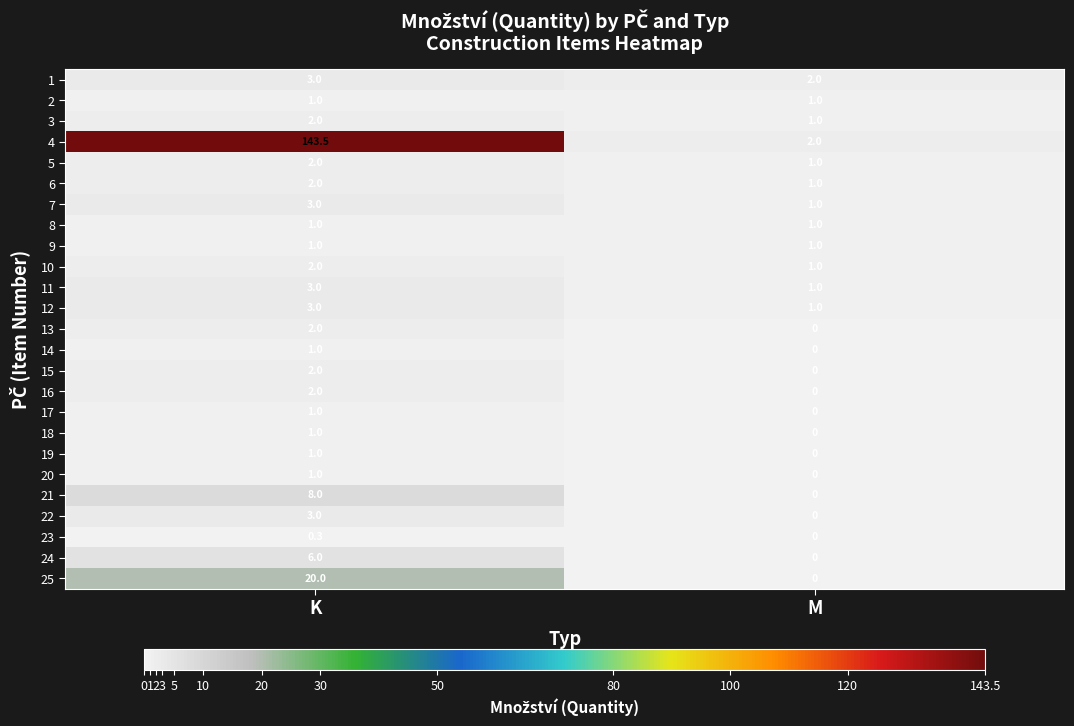

True or false: 21 has a value of 12.4 at K.

False